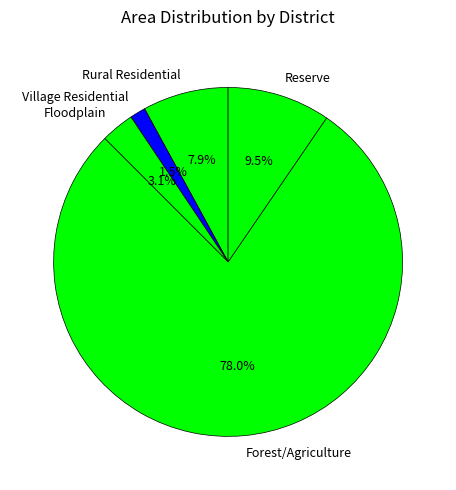

Which slice represents more than half of the pie?

Forest/Agriculture